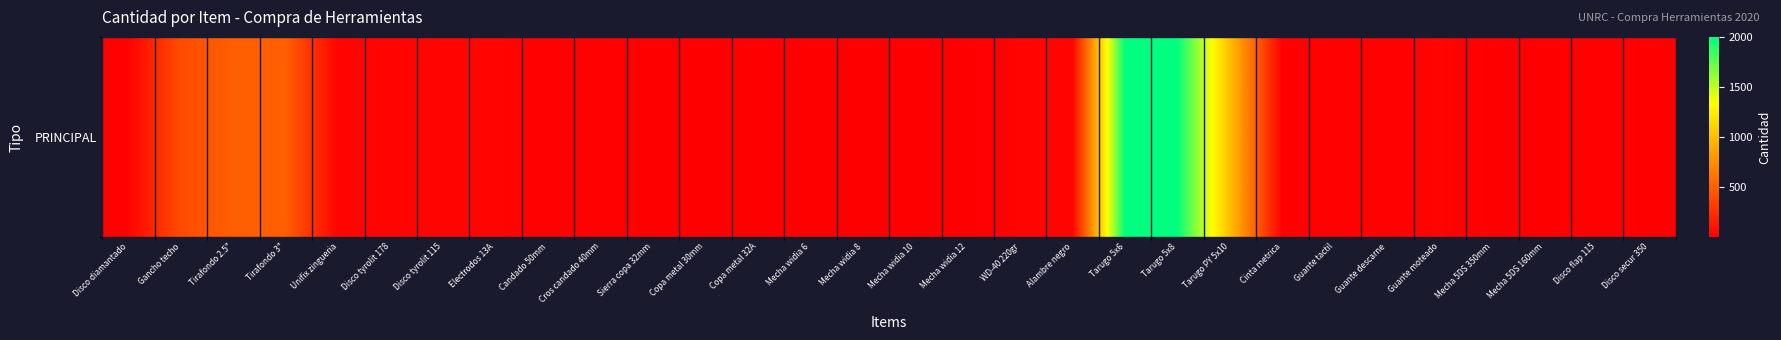

Rank the categories by value from highest to lowest.

Tarugo 5x6, Tarugo 5x8, Tarugo PY 5x10, Tirafondo 2.5", Tirafondo 3", Gancho techo, Unifix zingueria, Disco tyrolit 178, Disco tyrolit 115, Electrodos 13A, WD-40 220gr, Alambre negro, Guante moteado, Disco diamantado, Candado 50mm, Cros candado 40mm, Guante tactil, Guante descarne, Disco flap 115, Sierra copa 32mm, Copa metal 30mm, Mecha widia 6, Mecha widia 8, Mecha widia 10, Mecha widia 12, Cinta metrica, Mecha 5DS 350mm, Mecha 5DS 160mm, Disco secur 350, Copa metal 32A